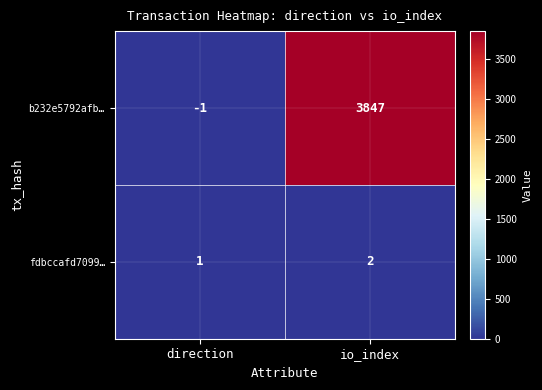

Which series has the largest range (max minus min)?

b232e5792afb…